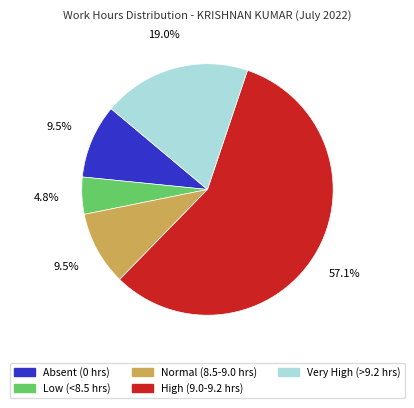

Is there any slice that represents more than half of the pie?

Yes